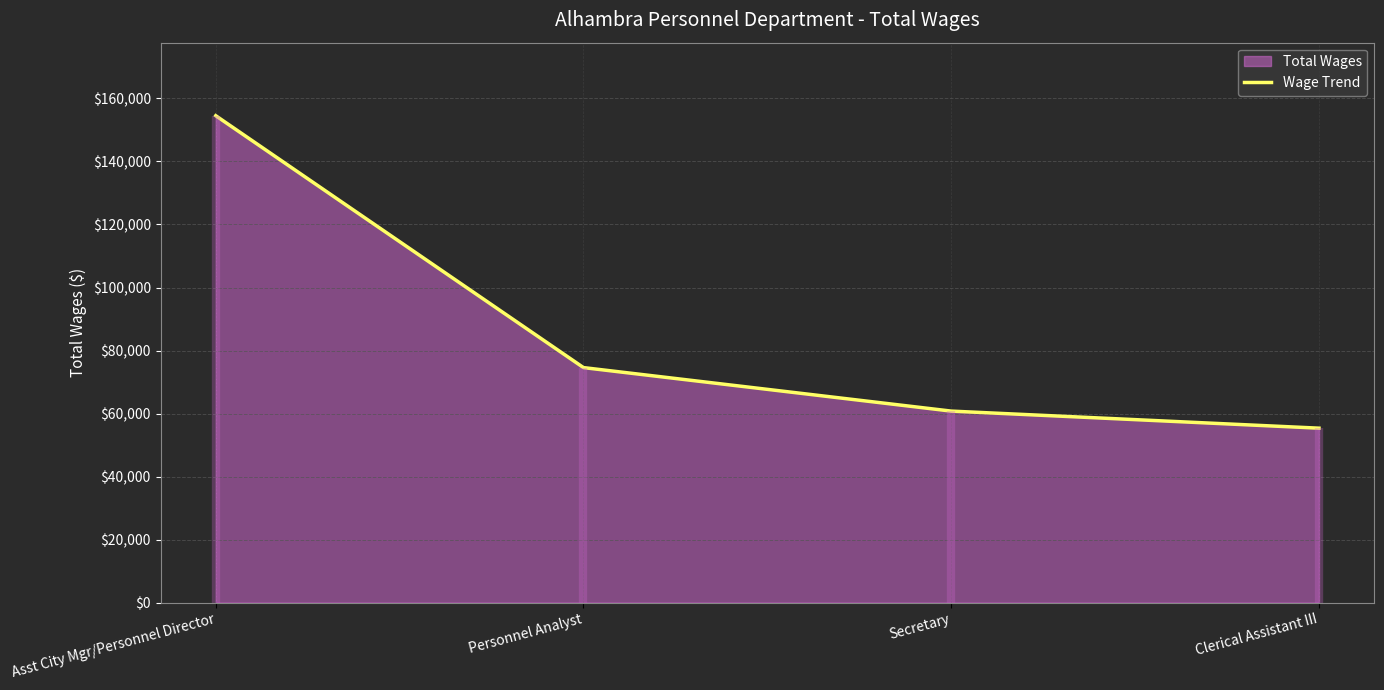

Rank the categories by value from lowest to highest.

Clerical Assistant III, Secretary, Personnel Analyst, Asst City Mgr/Personnel Director